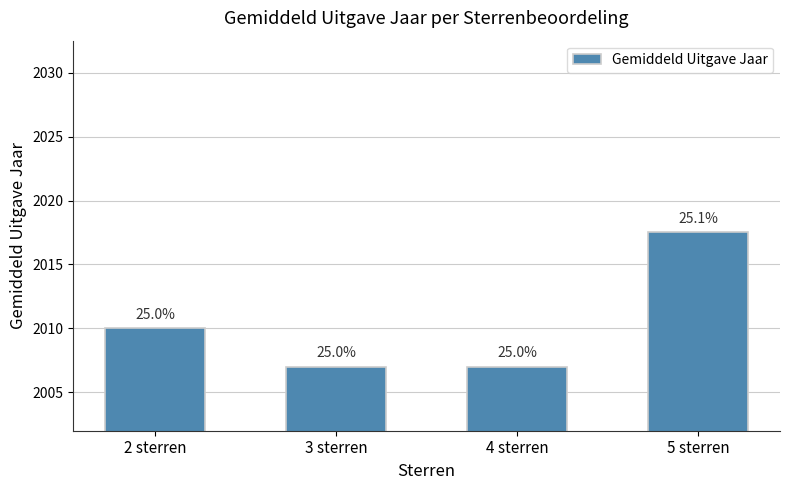

How many bars are there in total?

4